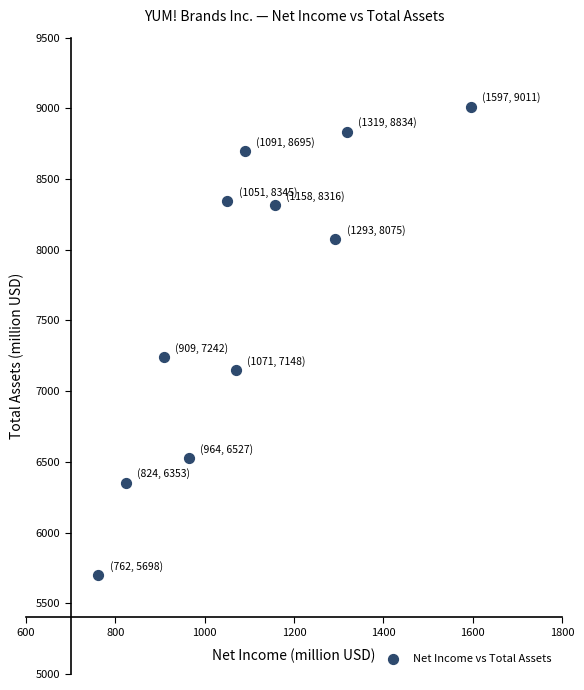

What is the range of X values (max minus min)?

835